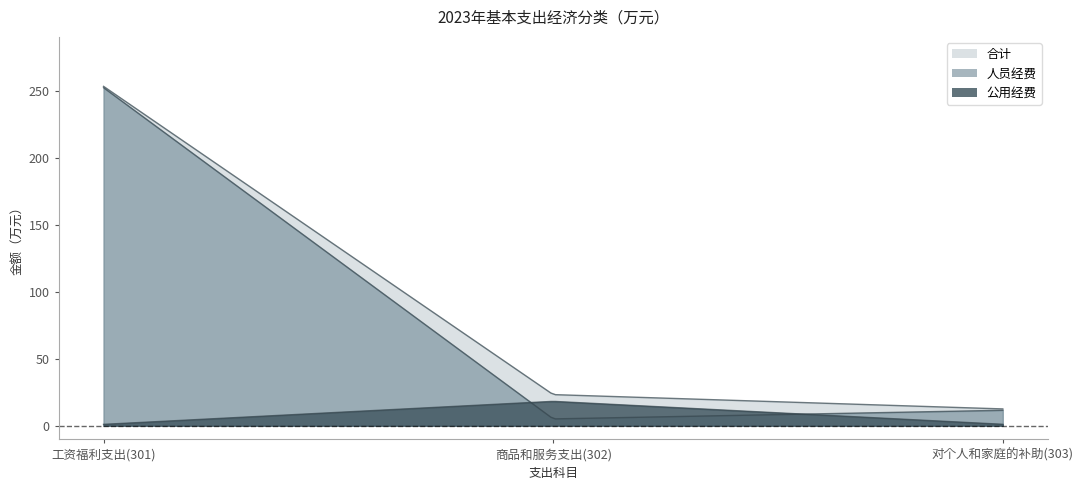

How many values in the 人员经费 series are below 11?

1